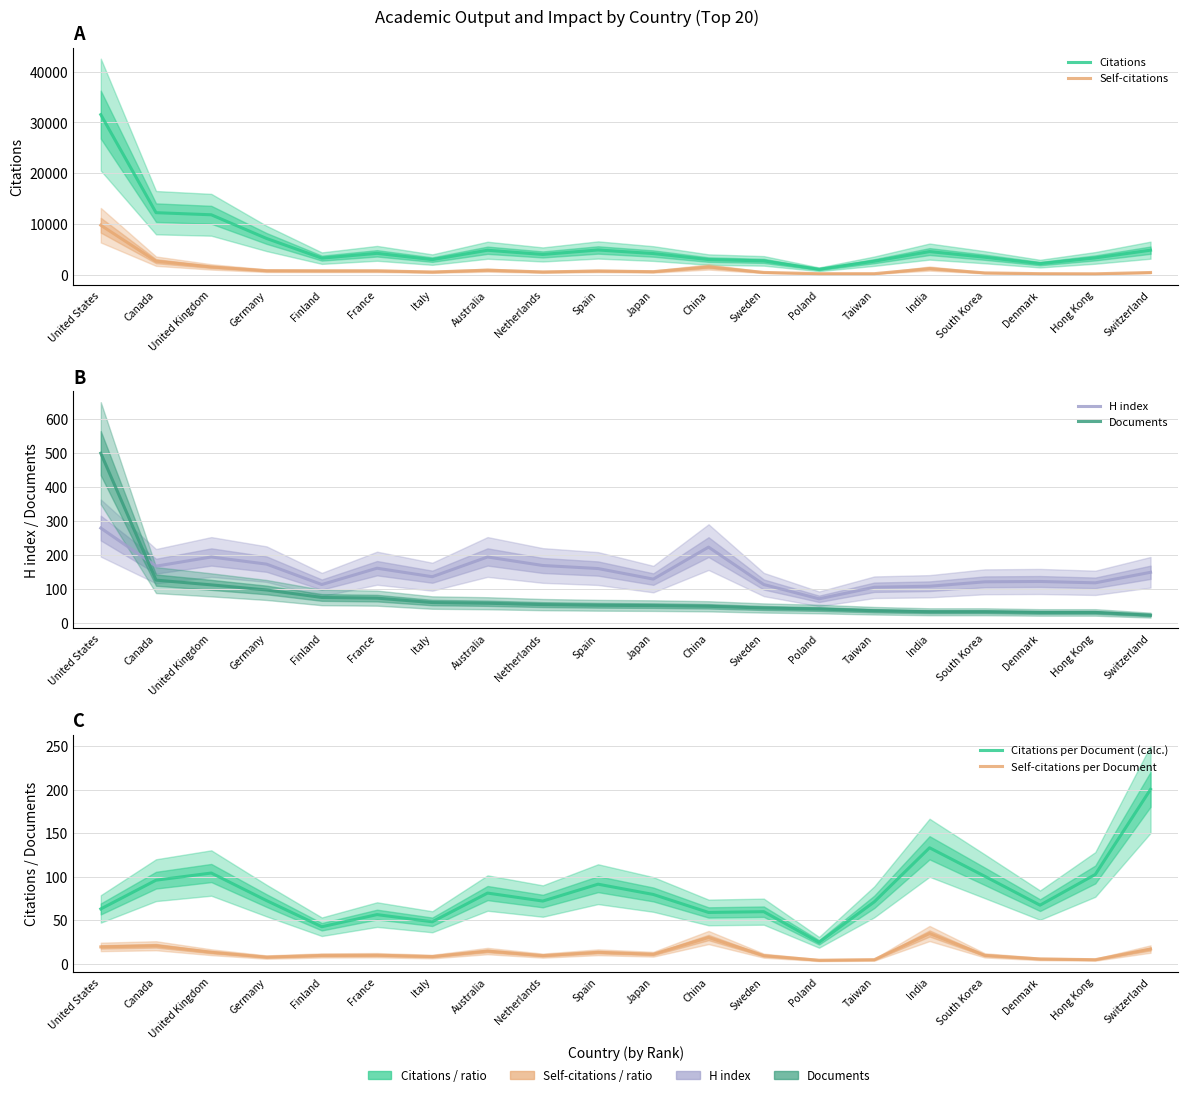

What is the value of the Self-citations point at the 1st from the left?

9730.0